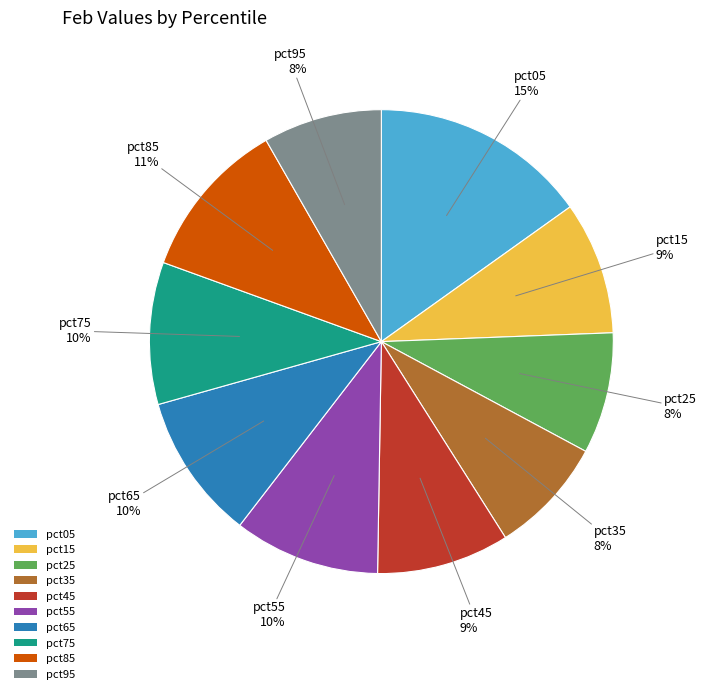

Which category has the biggest portion of the pie?

pct05